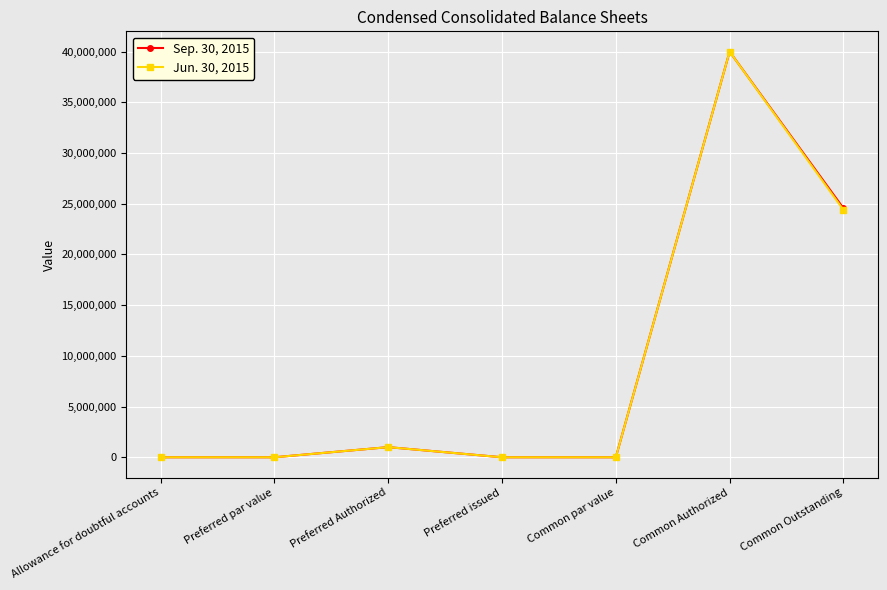

List the series in order of their overall mean, lowest first.

Jun. 30, 2015, Sep. 30, 2015